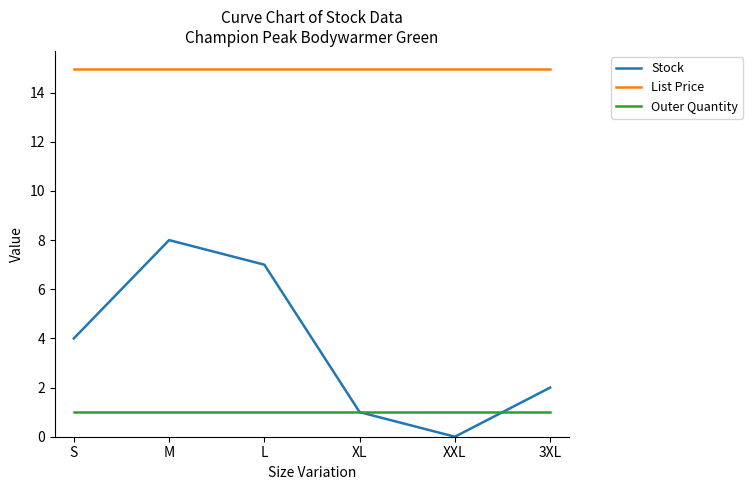

What position from the right is S?

6